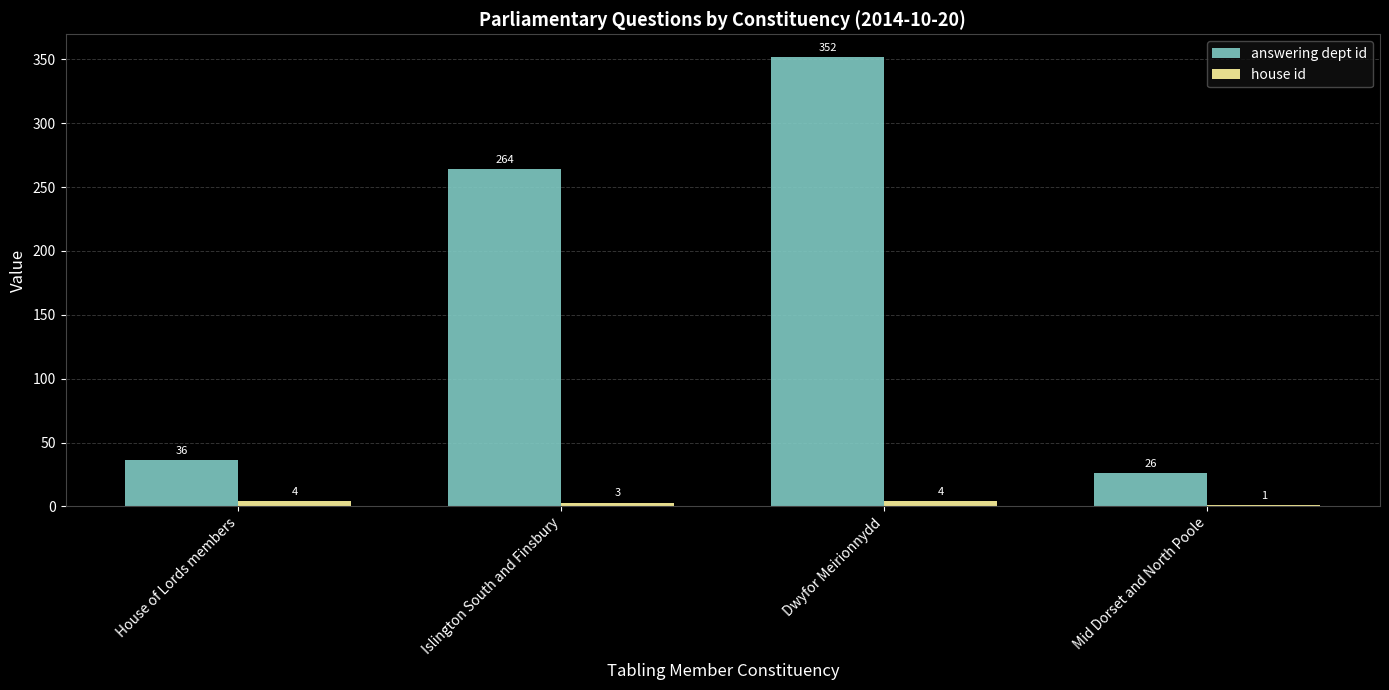

Is the value of answering dept id at Dwyfor Meirionnydd greater than the value of house id at Mid Dorset and North Poole?

Yes